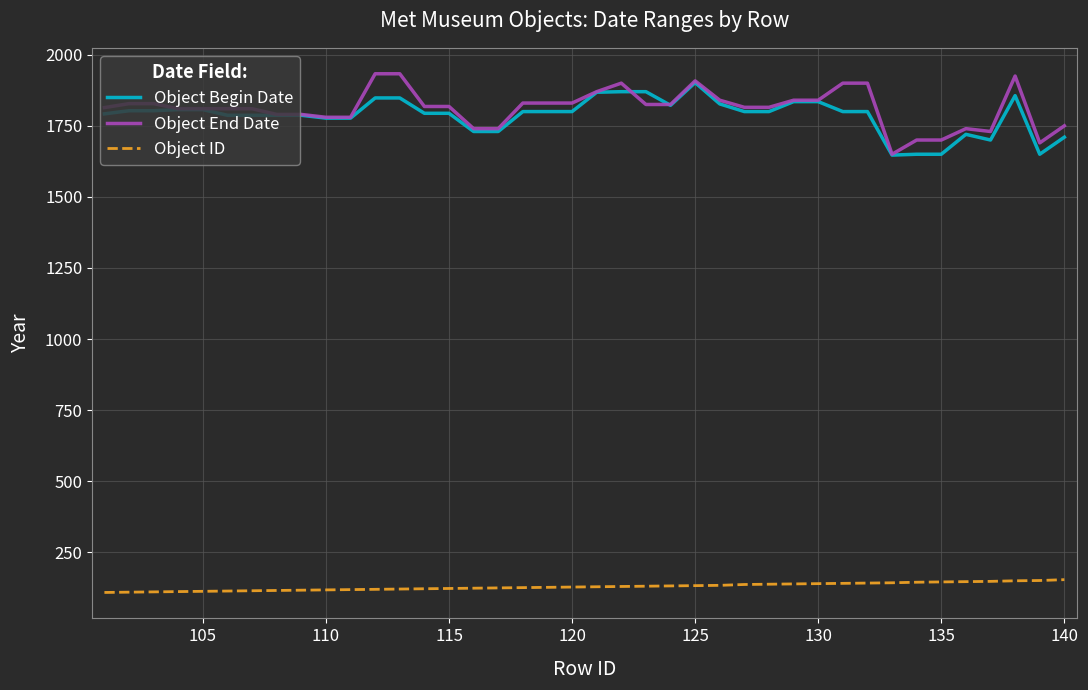

True or false: Object Begin Date and Object ID intersect in this chart.

False